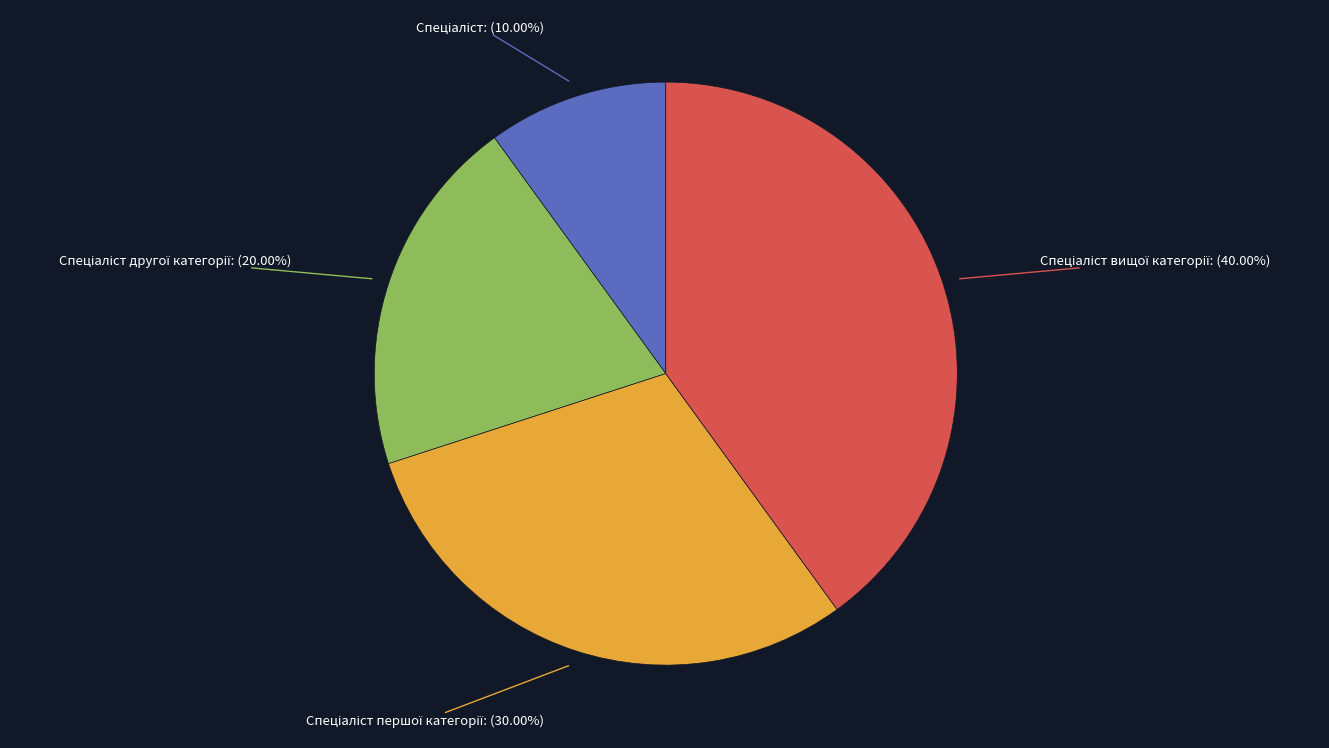

Is there a majority slice in this chart?

No